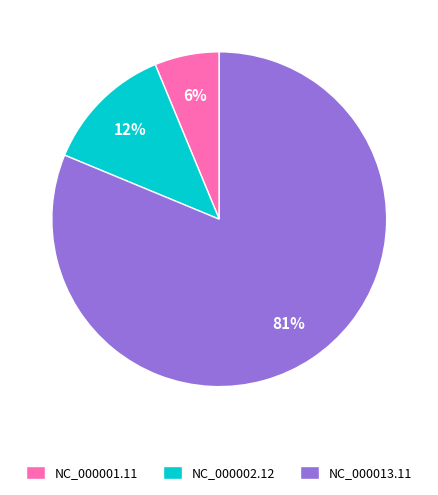

Do NC_000013.11 and NC_000001.11 together represent more than half of the pie?

Yes